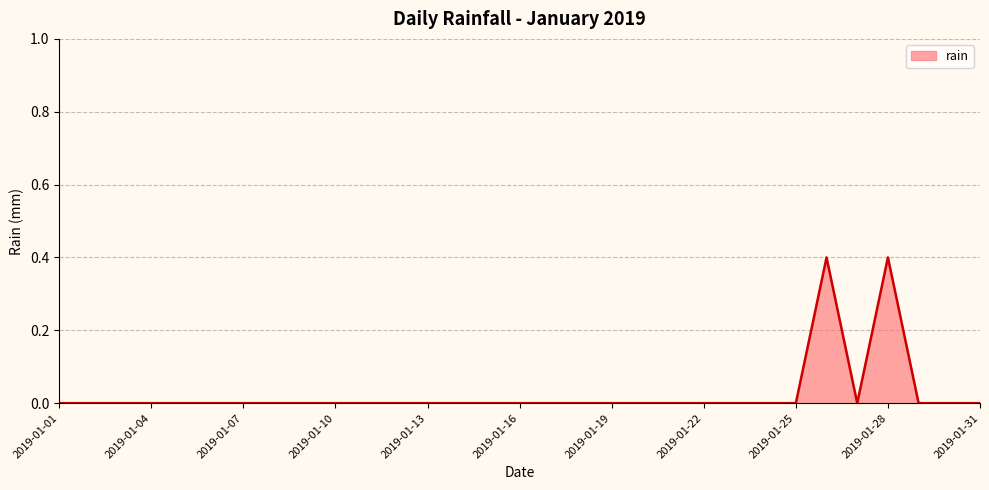

What is the greatest value displayed?

0.4